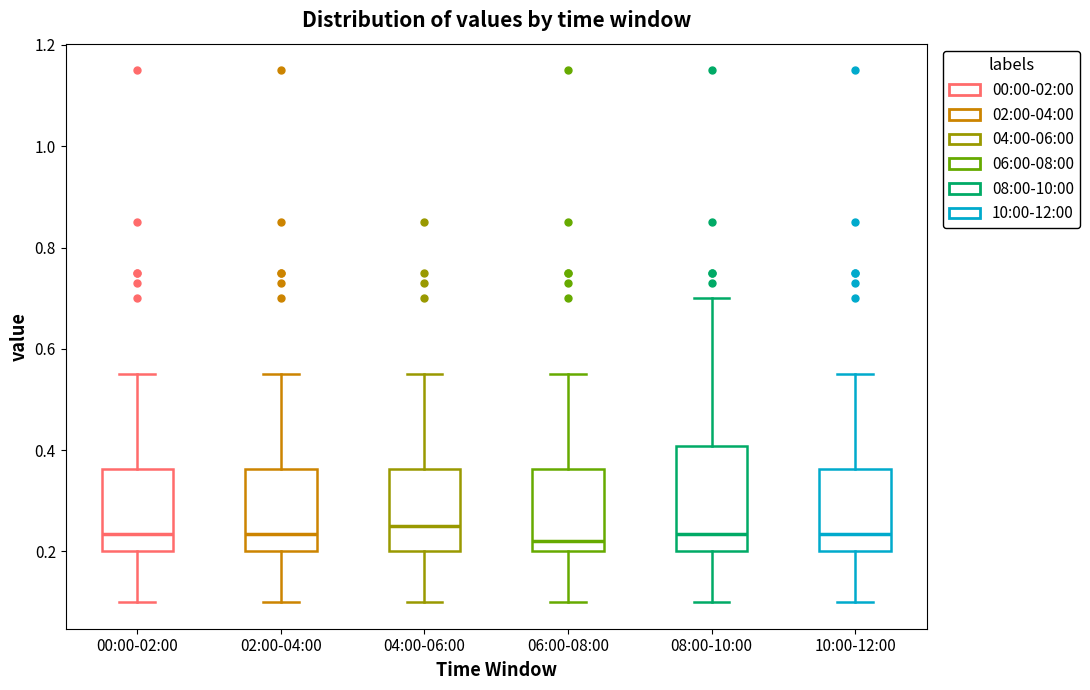

Where does the median line of the box for 06:00-08:00 sit on the y-axis? The values are not printed on the chart, so give them approximately, as read against the axis.

0.22